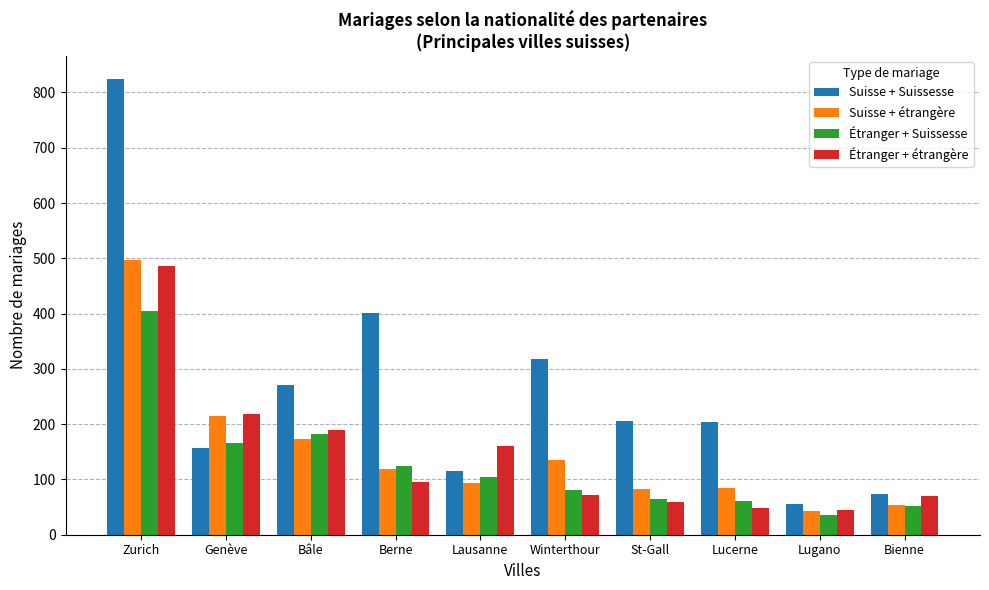

True or false: Suisse + étrangère has a value of 199 at Berne.

False